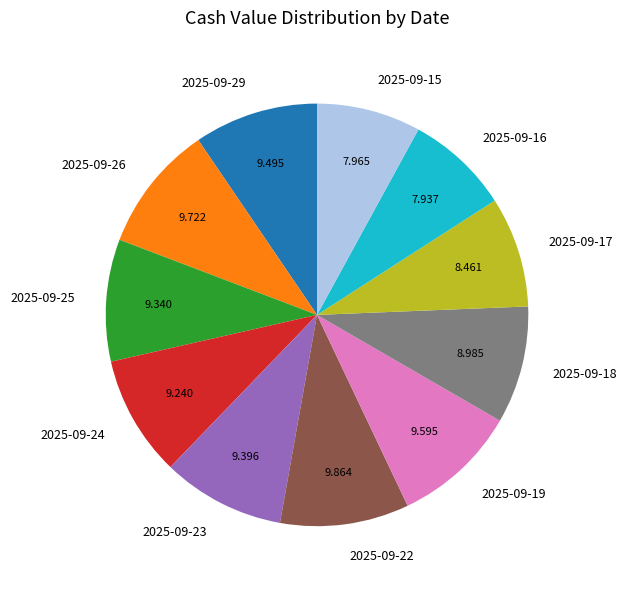

Is the sum of 2025-09-19 and 2025-09-17 greater than half?

No